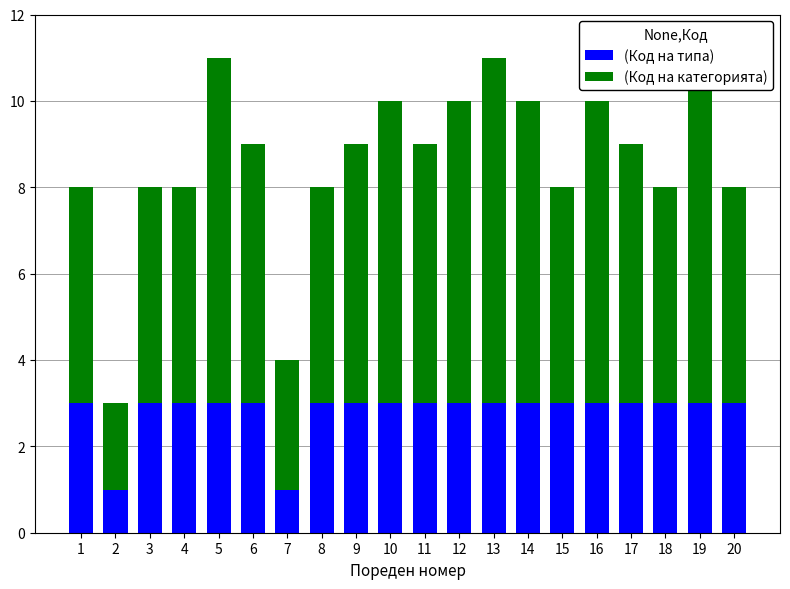

Which series has the largest range (max minus min)?

(Код на категорията)